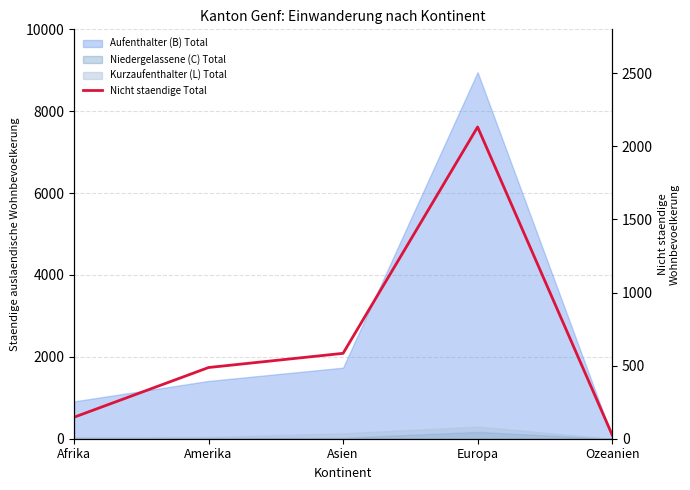

List the labels in order of value, largest first.

Europa, Asien, Amerika, Afrika, Ozeanien